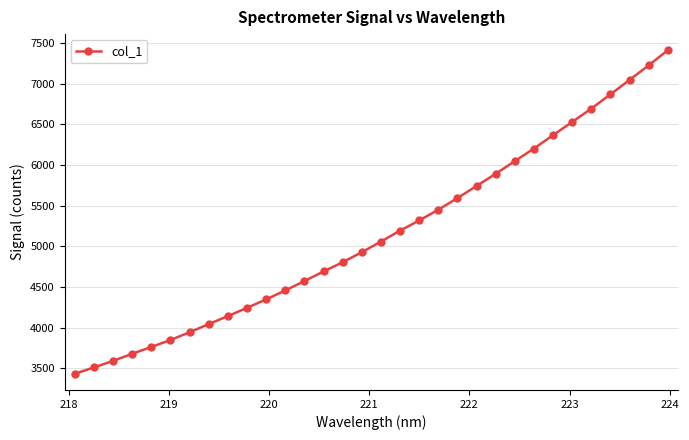

What is the value of the 1st point from the left?

3432.4